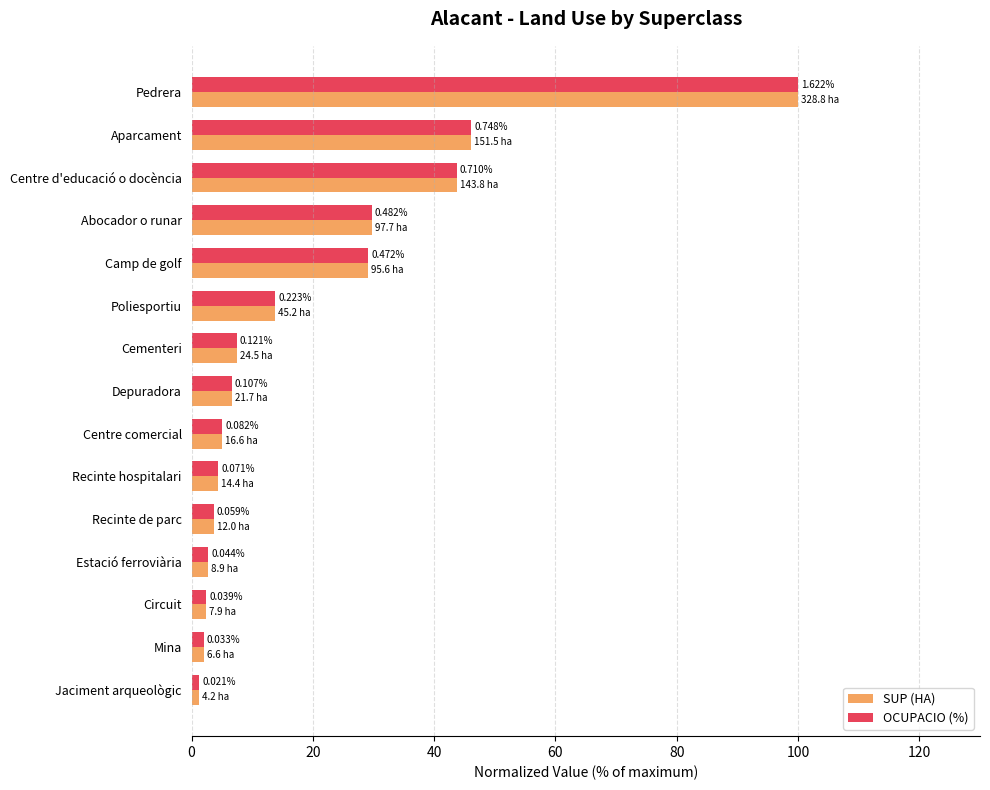

Rank the series by their maximum value, from highest to lowest.

SUP (HA), OCUPACIO (%)